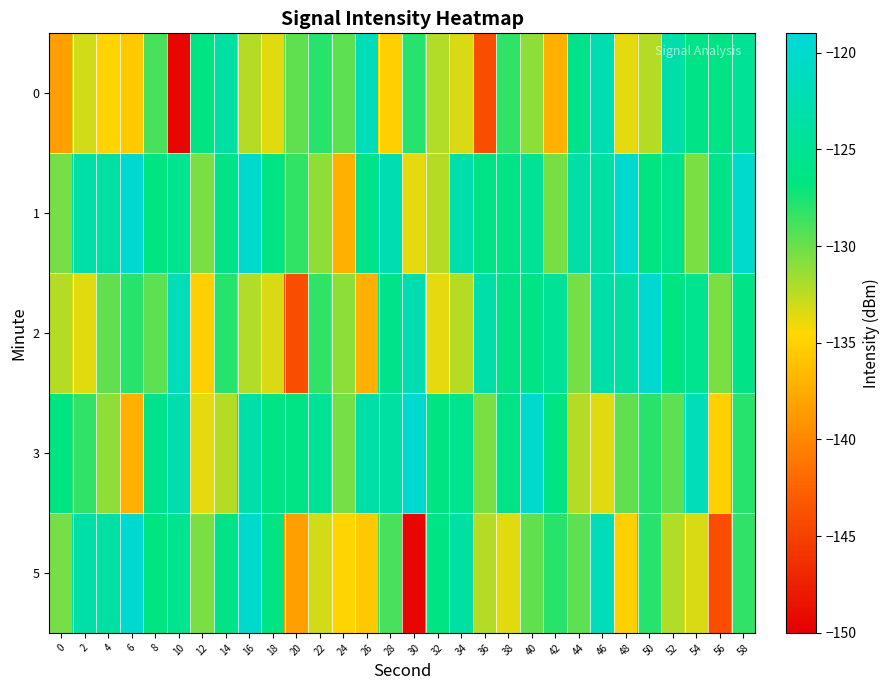

Reading left to right, extract all data points from this chart.

0: 0=-138.3	2=-133.1	4=-134.7	6=-135.5	8=-128.9	10=-149.5	12=-126.3	14=-123.8	16=-132.2	18=-133.6	20=-129.7	22=-128.0	24=-129.7	26=-121.9	28=-135.1	30=-127.9	32=-132.1	34=-133.4	36=-144.0	38=-128.3	40=-131.1	42=-137.2	44=-125.8	46=-122.4	48=-133.7	50=-132.3	52=-123.2	54=-126.1	56=-126.2	58=-124.7
1: 0=-130.3	2=-123.3	4=-123.8	6=-119.7	8=-126.6	10=-125.4	12=-130.4	14=-126.0	16=-120.0	18=-126.5	20=-128.3	22=-131.1	24=-137.2	26=-125.8	28=-122.4	30=-133.7	32=-132.3	34=-123.2	36=-126.1	38=-126.2	40=-124.7	42=-130.3	44=-123.3	46=-123.8	48=-119.7	50=-126.6	52=-125.4	54=-130.4	56=-126.0	58=-120.0
2: 0=-132.2	2=-133.6	4=-129.7	6=-128.0	8=-129.7	10=-121.9	12=-135.1	14=-127.9	16=-132.1	18=-133.4	20=-144.0	22=-128.3	24=-131.1	26=-137.2	28=-125.8	30=-122.4	32=-133.7	34=-132.3	36=-123.2	38=-126.1	40=-126.2	42=-124.7	44=-130.3	46=-123.3	48=-123.8	50=-119.7	52=-126.6	54=-125.4	56=-130.4	58=-126.0
3: 0=-126.5	2=-128.3	4=-131.1	6=-137.2	8=-125.8	10=-122.4	12=-133.7	14=-132.3	16=-123.2	18=-126.1	20=-126.2	22=-124.7	24=-130.3	26=-123.3	28=-123.8	30=-119.7	32=-126.6	34=-125.4	36=-130.4	38=-126.0	40=-120.0	42=-126.5	44=-132.2	46=-133.6	48=-129.7	50=-128.0	52=-129.7	54=-121.9	56=-135.1	58=-127.9
5: 0=-130.3	2=-123.3	4=-123.8	6=-119.7	8=-126.6	10=-125.4	12=-130.4	14=-126.0	16=-120.0	18=-126.5	20=-138.3	22=-133.1	24=-134.7	26=-135.5	28=-128.9	30=-149.5	32=-126.3	34=-123.8	36=-132.2	38=-133.6	40=-129.7	42=-128.0	44=-129.7	46=-121.9	48=-135.1	50=-127.9	52=-132.1	54=-133.4	56=-144.0	58=-128.3